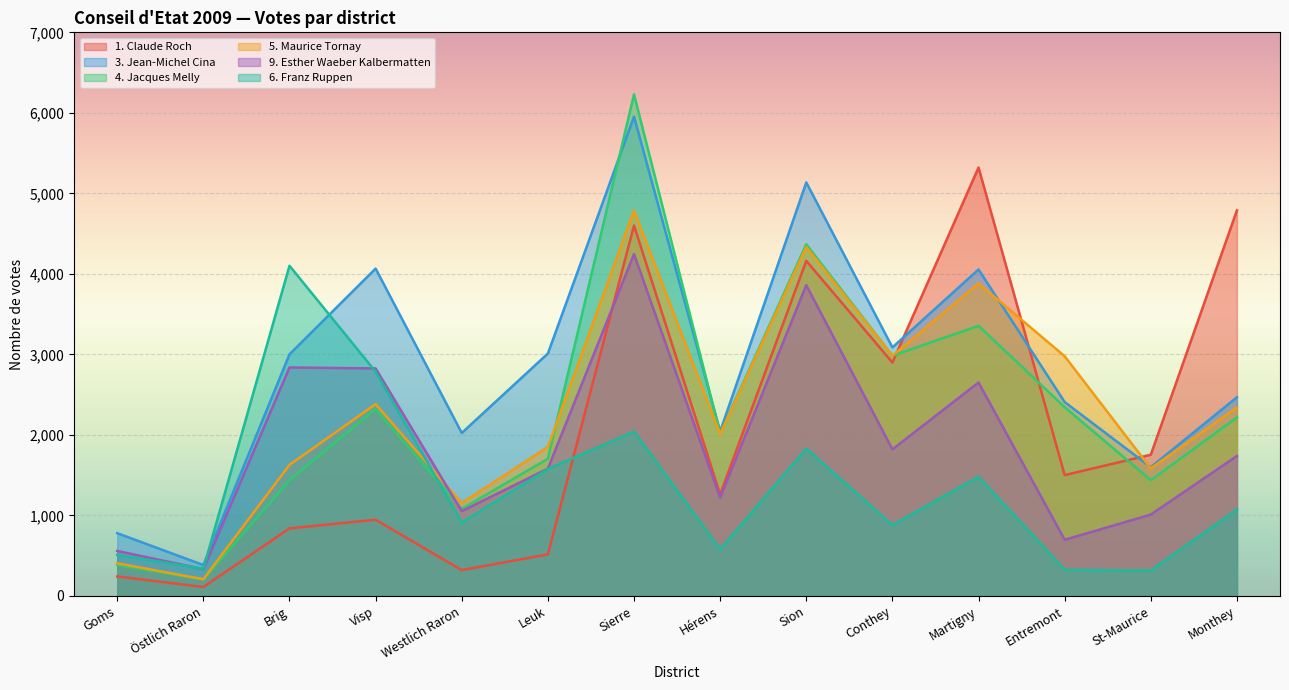

At which category does 5. Maurice Tornay reach its first local valley?

Östlich Raron